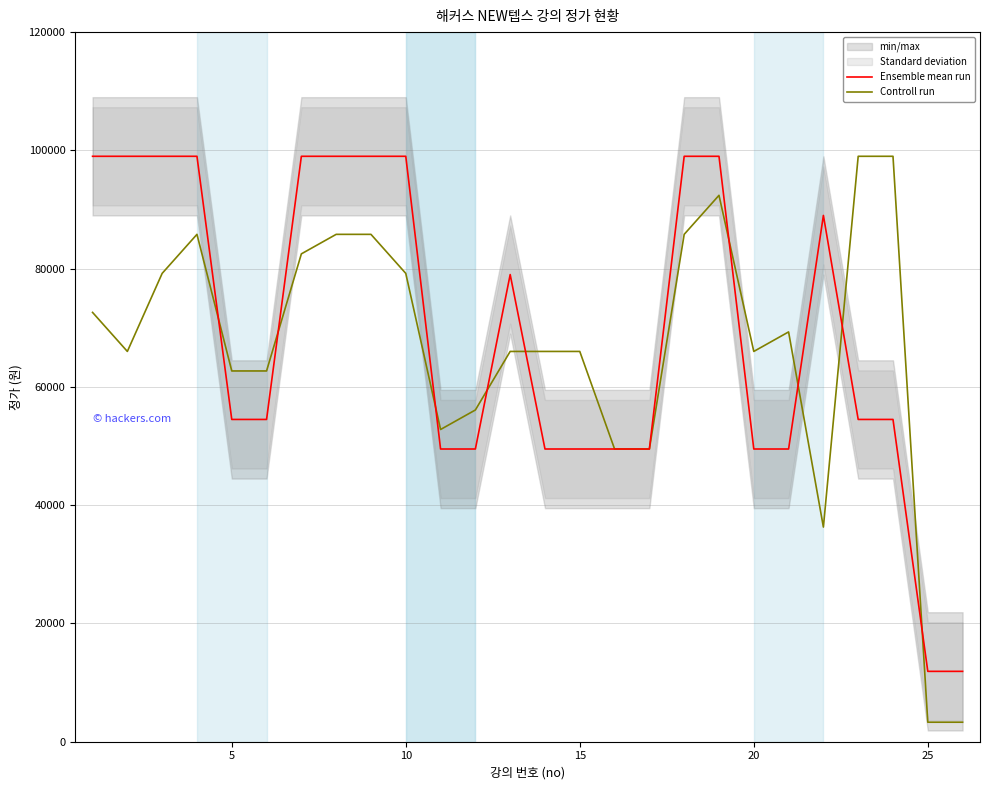

What is the sum of all Controll run values?

1722600